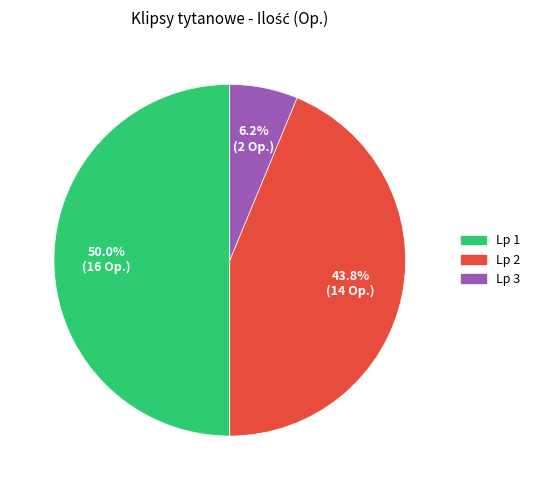

How many segments does this pie chart have?

3